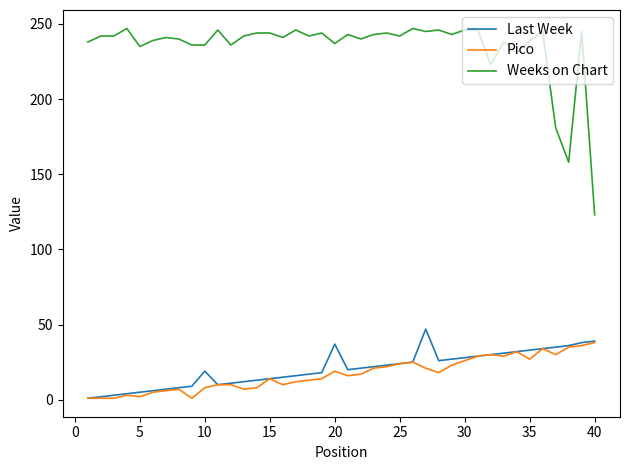

True or false: Weeks on Chart and Last Week cross at least once.

False